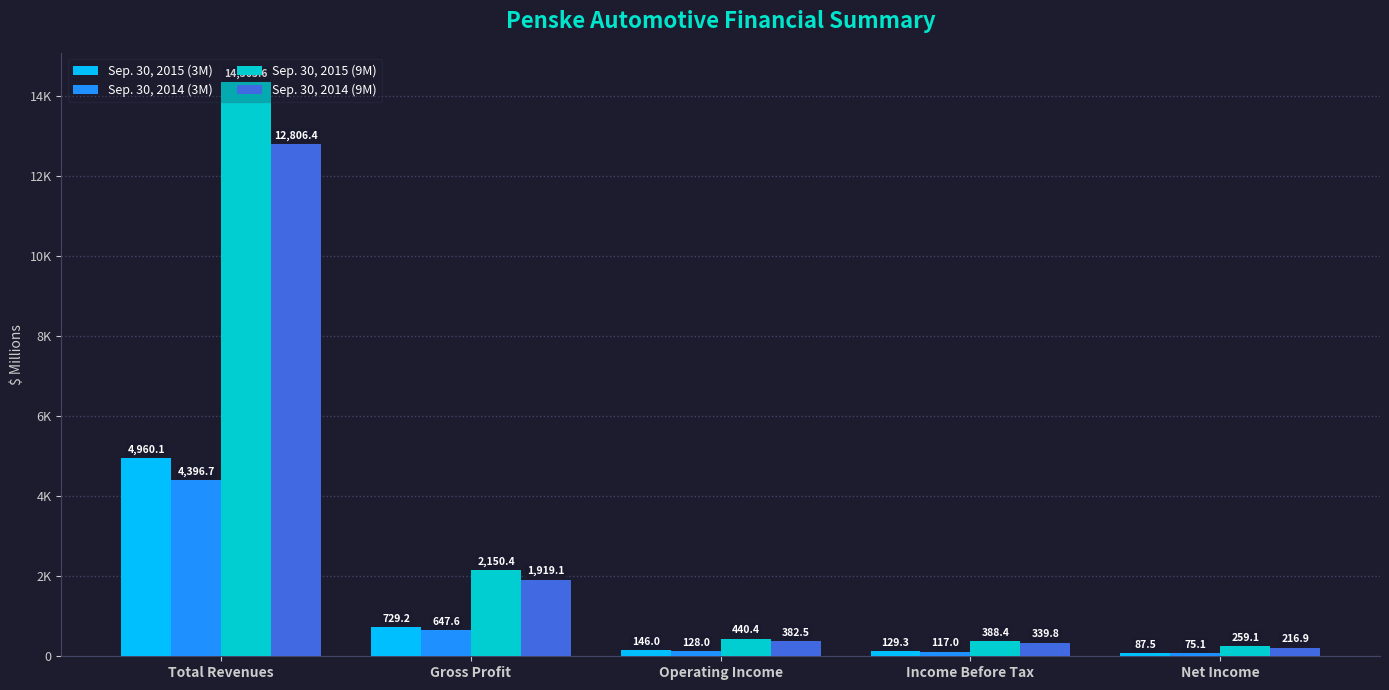

What are all the series names shown in the legend?

Sep. 30, 2015 (3M), Sep. 30, 2014 (3M), Sep. 30, 2015 (9M), Sep. 30, 2014 (9M)